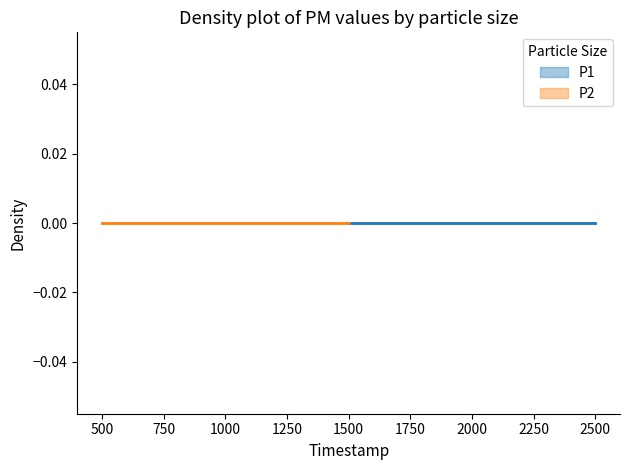

Is this an area chart (filled region under the line)?

No